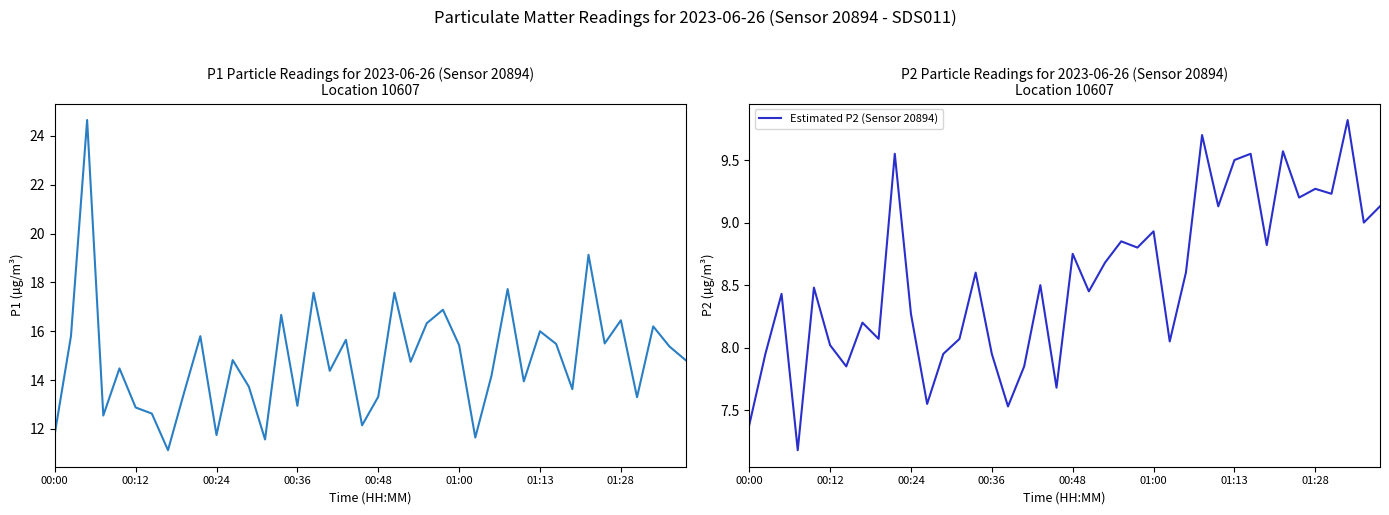

True or false: Estimated P2 (Sensor 20894) and P1 intersect in this chart.

False